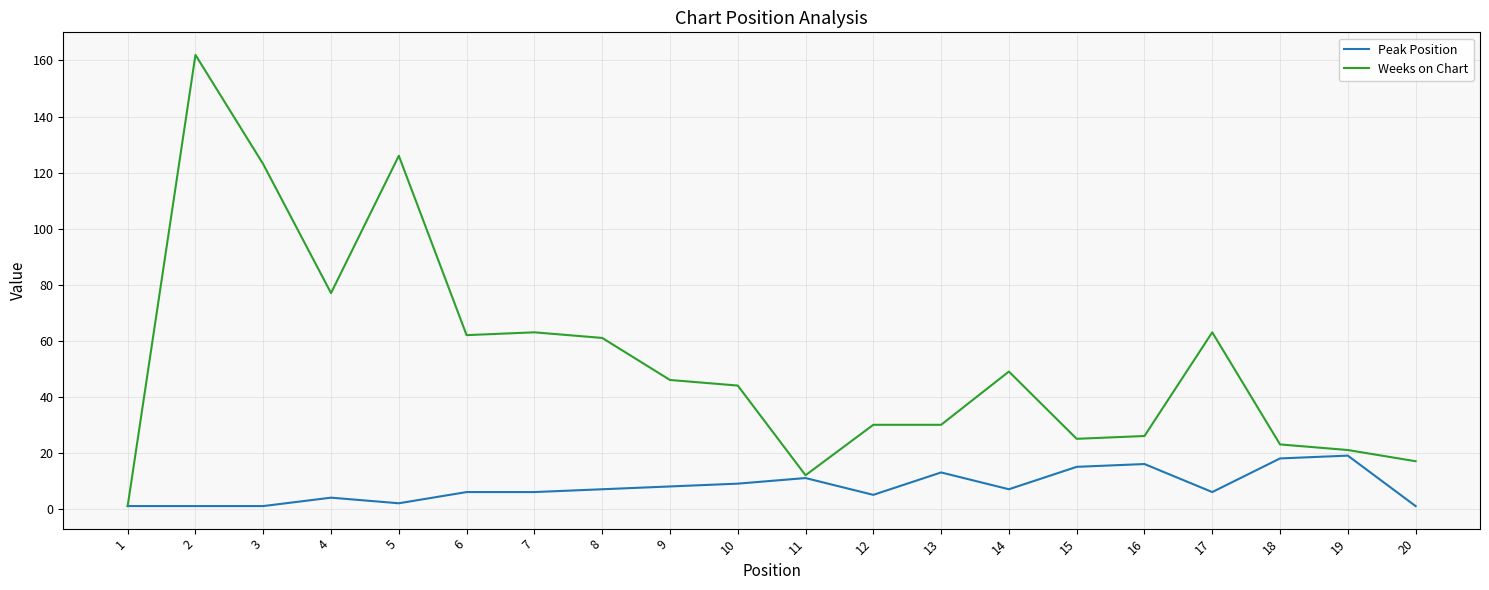

List the series in order of their peak value, lowest first.

Peak Position, Weeks on Chart